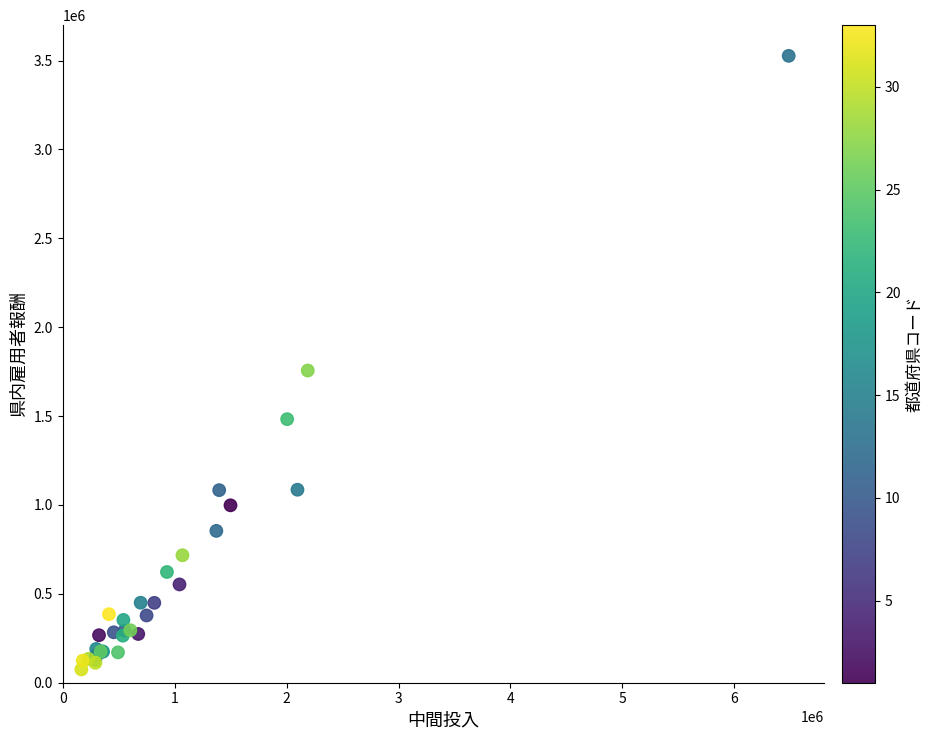

What Y value in the scatter plot is closest to 1800767?

1756311